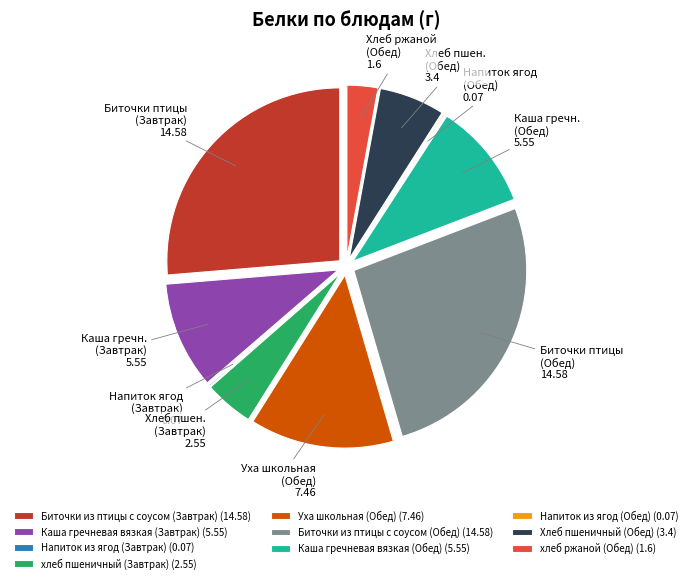

What is the ratio of the value at Каша гречн. (Обед) to the value at Уха школьная (Обед)?

0.7